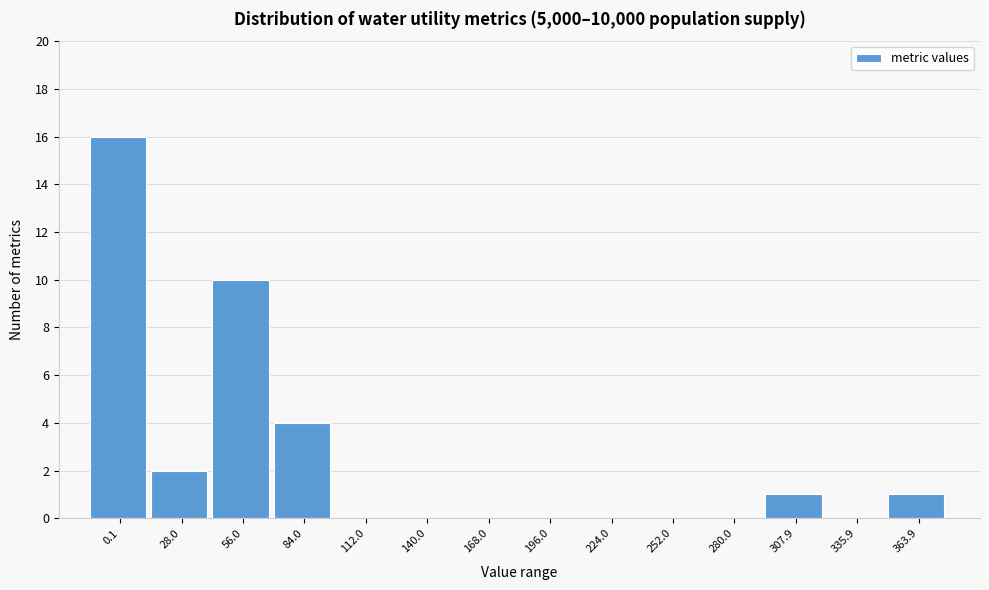

Reading right to left, list all the values displayed in this chart.

363.9=1	335.9=0	307.9=1	280.0=0	252.0=0	224.0=0	196.0=0	168.0=0	140.0=0	112.0=0	84.0=4	56.0=10	28.0=2	0.1=16